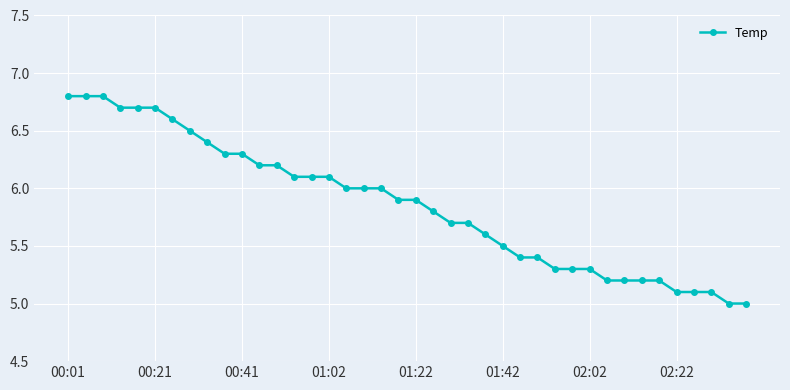

What is the value of the 32nd point from the left?

5.2